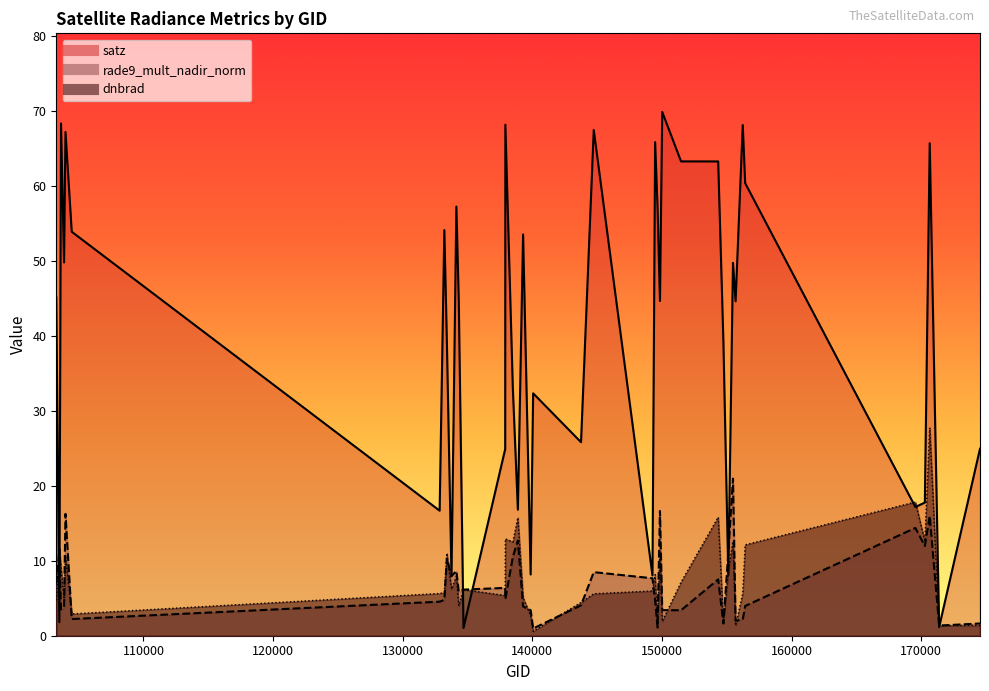

What is the total value across all series at 144733?

81.5